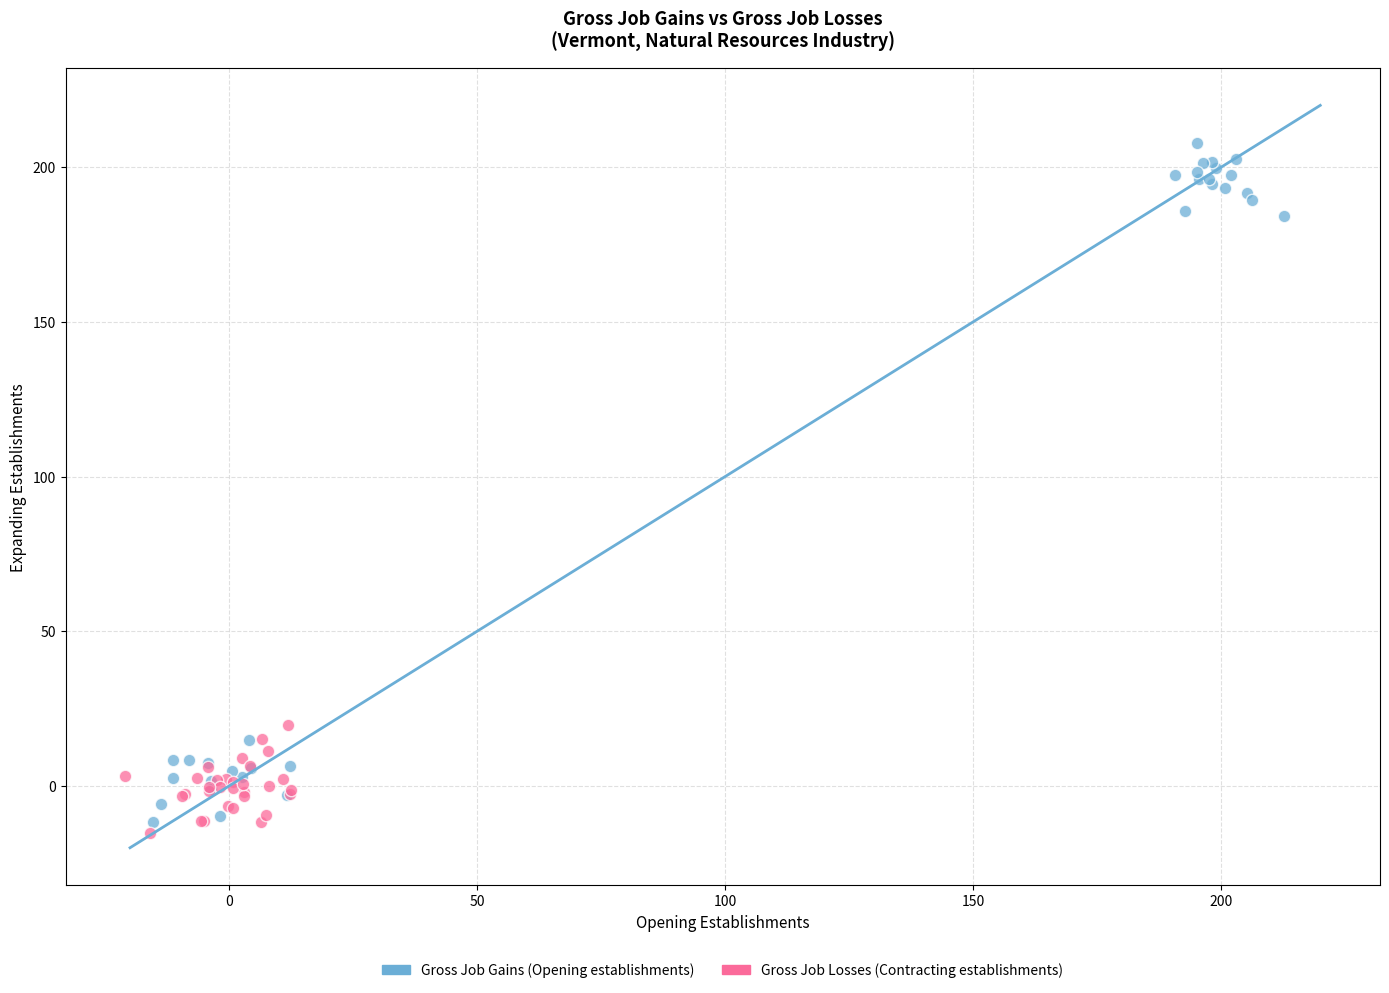

Which series reaches the maximum Y coordinate?

Gross Job Gains (Opening establishments)